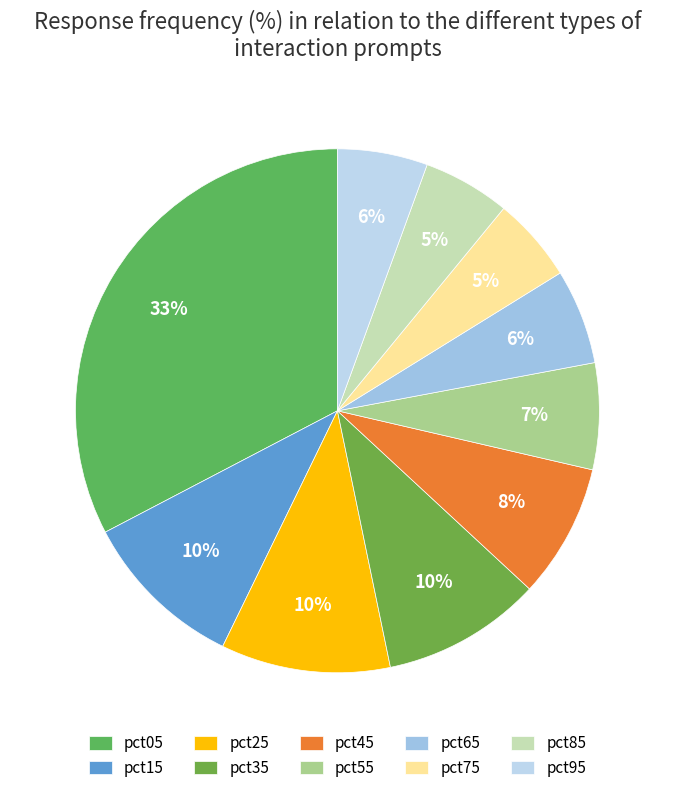

What percentage is the pct25 slice, to the nearest percent?

10%